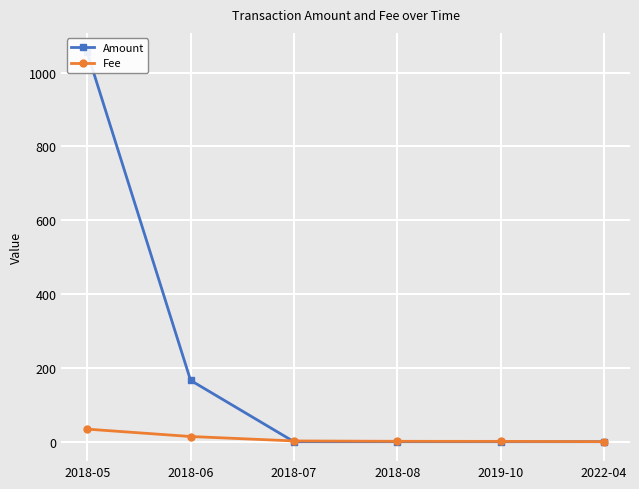

Where does the Fee series first go above 2?

2018-05